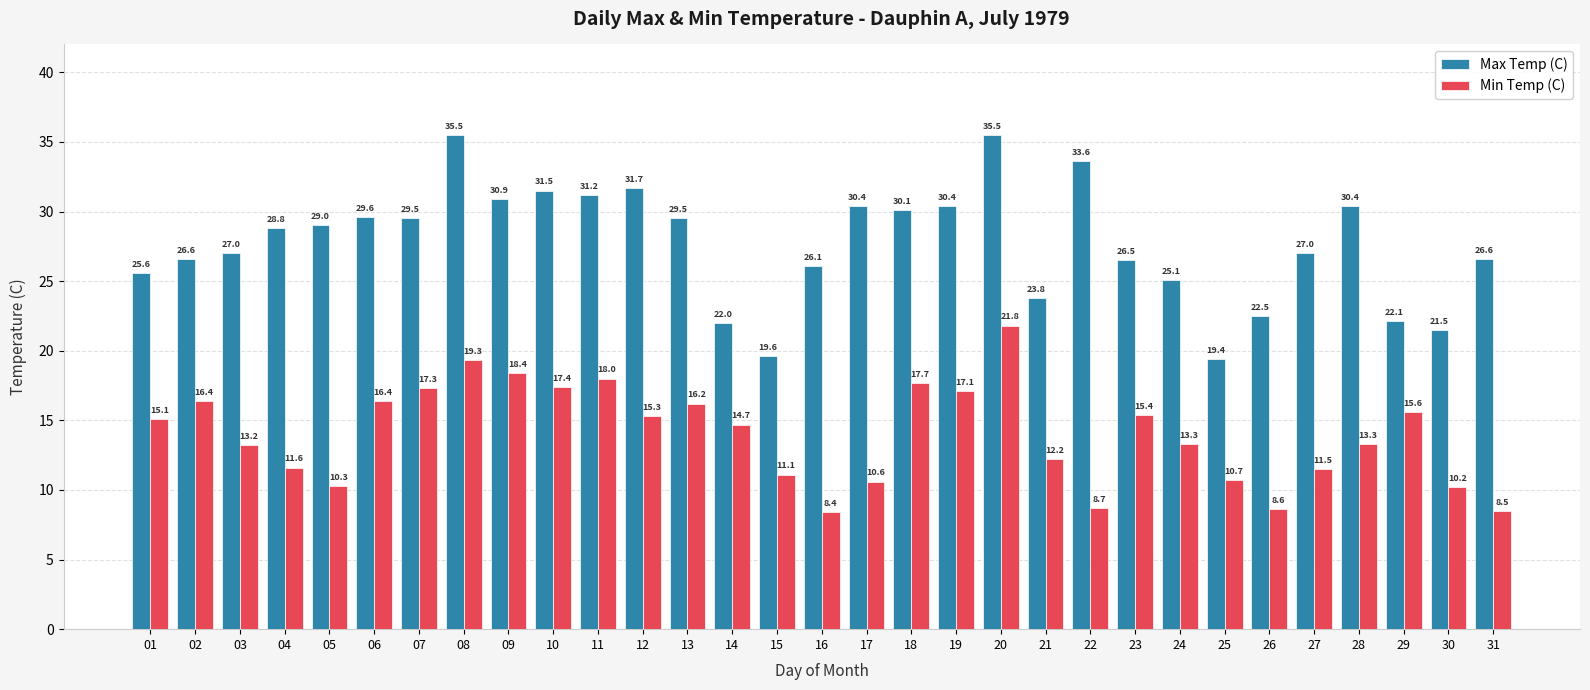

How many bars are there in total?

62